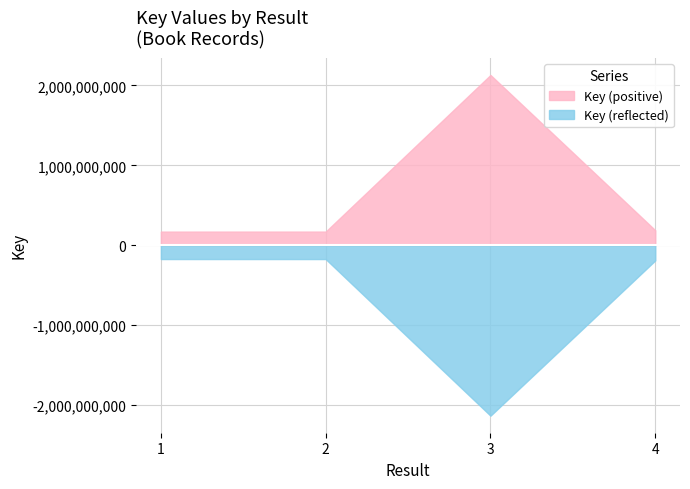

What is the average value?

665594119